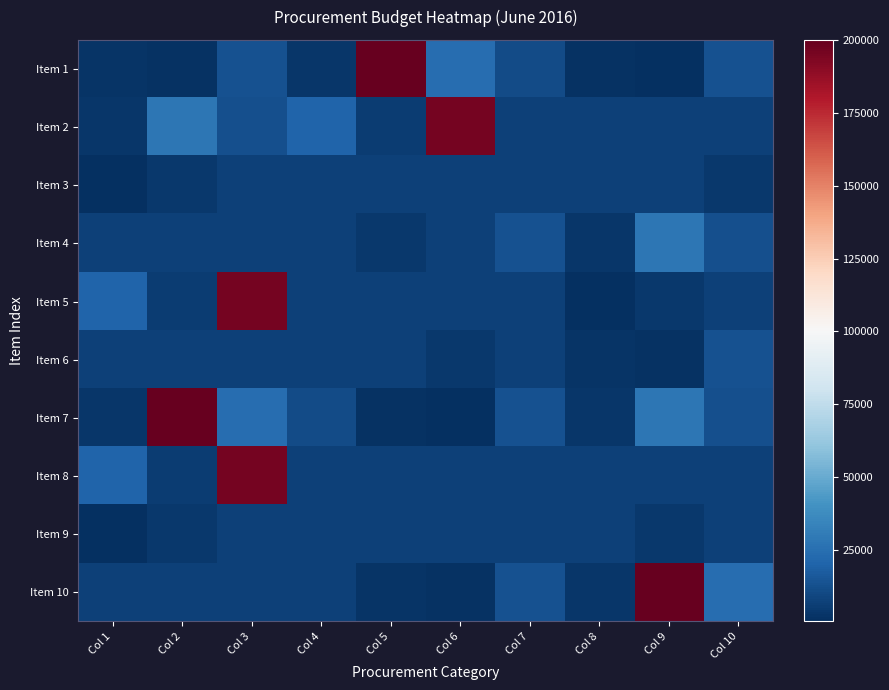

Reading left to right, extract all data points from this chart.

Item 1: Col 1=2450	Col 2=1730	Col 3=13158	Col 4=3570	Col 5=200000	Col 6=24610	Col 7=11212	Col 8=1741	Col 9=597	Col 10=13100
Item 2: Col 1=3000	Col 2=28000	Col 3=12400	Col 4=20817	Col 5=5400	Col 6=196000	Col 7=7000	Col 8=7000	Col 9=7000	Col 10=7000
Item 3: Col 1=1000	Col 2=4000	Col 3=7000	Col 4=7140	Col 5=7000	Col 6=7000	Col 7=7000	Col 8=7000	Col 9=7000	Col 10=4000
Item 4: Col 1=7000	Col 2=7000	Col 3=7000	Col 4=7000	Col 5=4000	Col 6=7000	Col 7=13100	Col 8=3000	Col 9=28000	Col 10=12400
Item 5: Col 1=20817	Col 2=5400	Col 3=196000	Col 4=7000	Col 5=7000	Col 6=7000	Col 7=7000	Col 8=1000	Col 9=4000	Col 10=7000
Item 6: Col 1=7140	Col 2=7000	Col 3=7000	Col 4=7000	Col 5=7000	Col 6=4000	Col 7=7000	Col 8=2450	Col 9=1730	Col 10=13158
Item 7: Col 1=3570	Col 2=200000	Col 3=24610	Col 4=11212	Col 5=1741	Col 6=597	Col 7=13100	Col 8=3000	Col 9=28000	Col 10=12400
Item 8: Col 1=20817	Col 2=5400	Col 3=196000	Col 4=7000	Col 5=7000	Col 6=7000	Col 7=7000	Col 8=7000	Col 9=7000	Col 10=7000
Item 9: Col 1=1000	Col 2=4000	Col 3=7000	Col 4=7140	Col 5=7000	Col 6=7000	Col 7=7000	Col 8=7000	Col 9=4000	Col 10=7000
Item 10: Col 1=7000	Col 2=7000	Col 3=7000	Col 4=7000	Col 5=2450	Col 6=1730	Col 7=13158	Col 8=3570	Col 9=200000	Col 10=24610